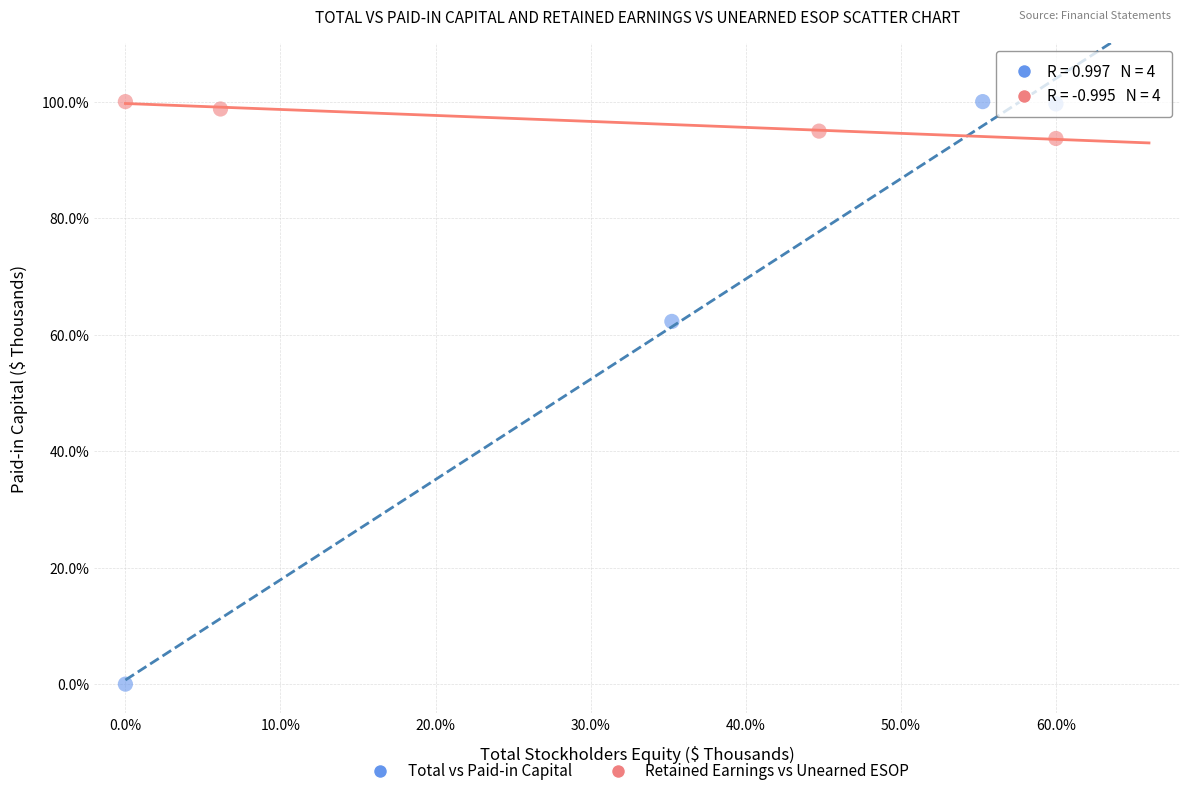

Which series contains the lowest Y value?

Total vs Paid-in Capital